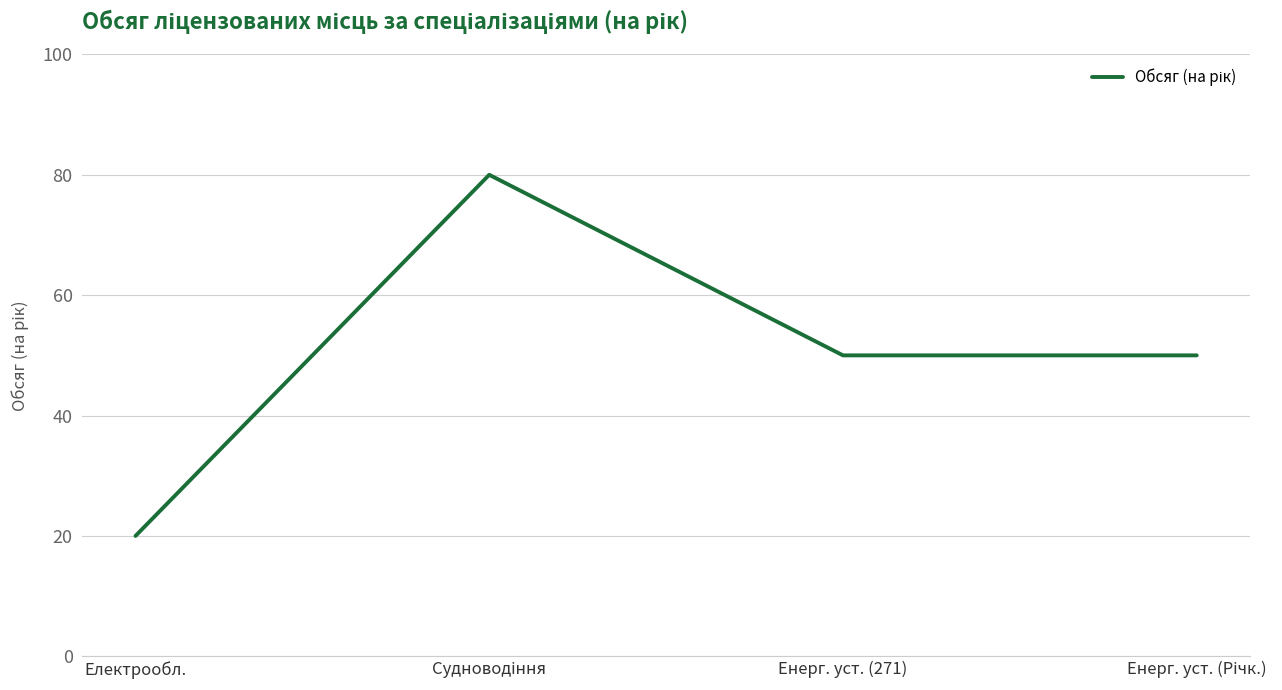

Is it true that the value at Енерг. уст. (271) is 50?

True